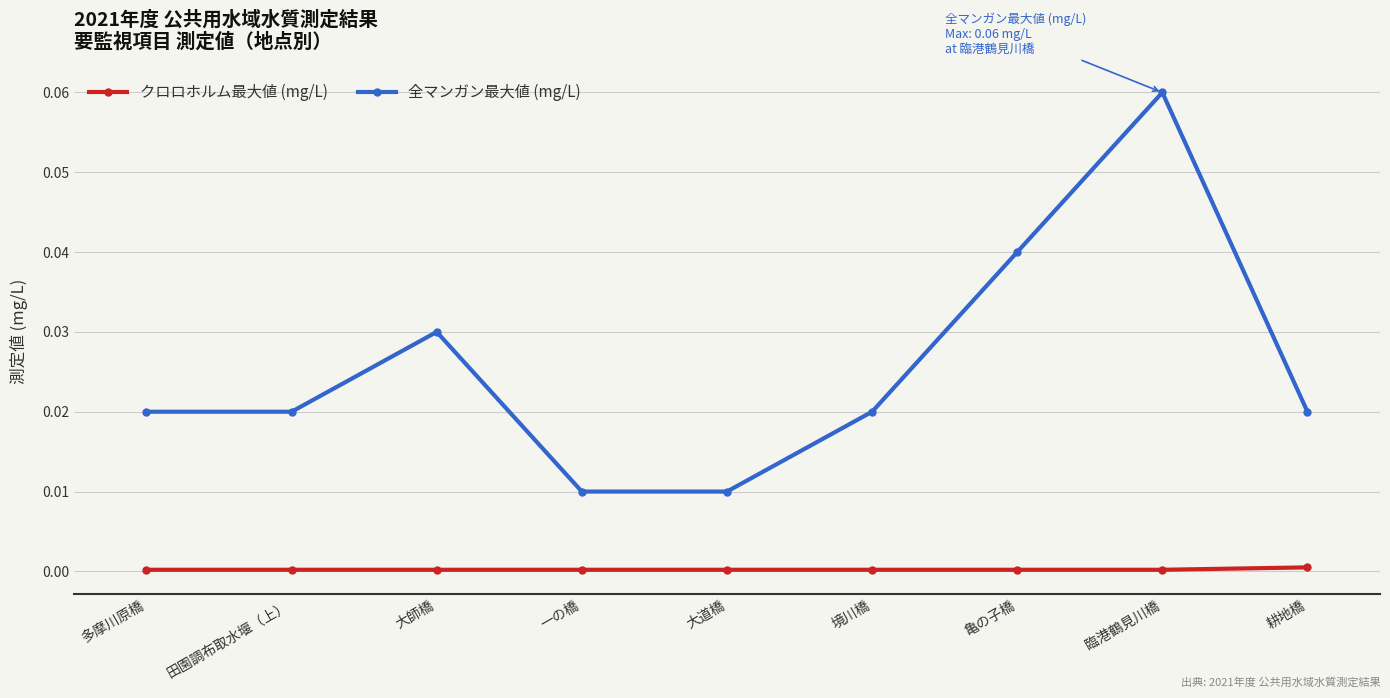

Which series has the largest range (max minus min)?

全マンガン最大値 (mg/L)